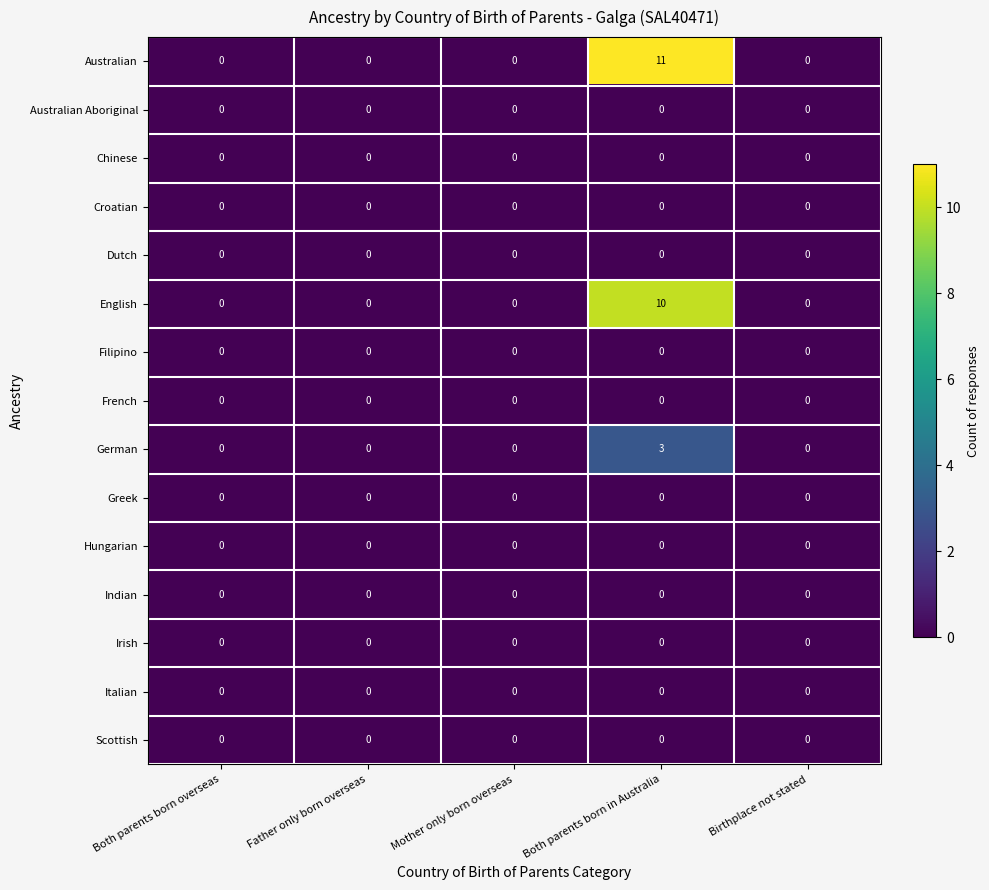

The Italian series shows 0 at Father only born overseas. True or false?

True